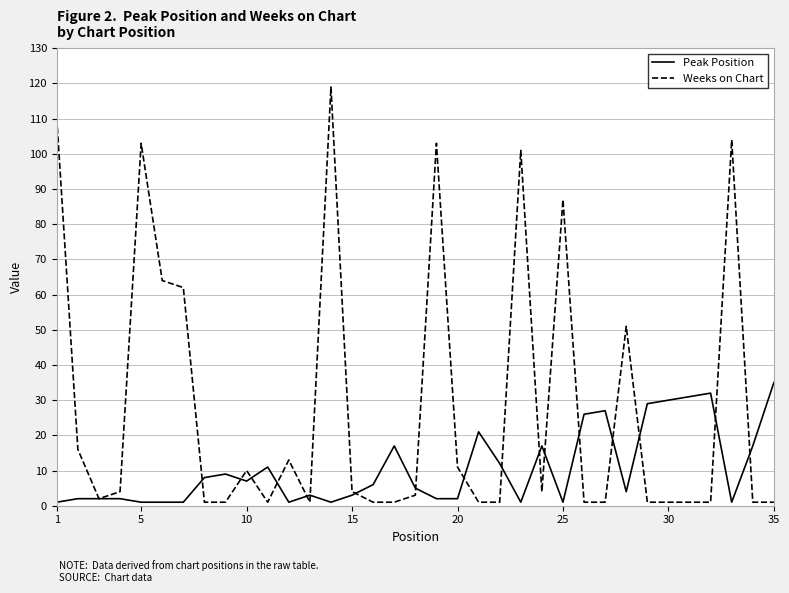

List the series in order of their peak value, lowest first.

Peak Position, Weeks on Chart